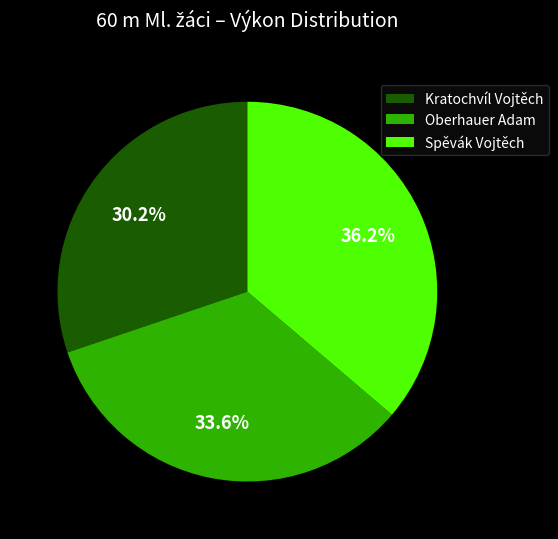

Which slice is the smallest?

Kratochvíl Vojtěch